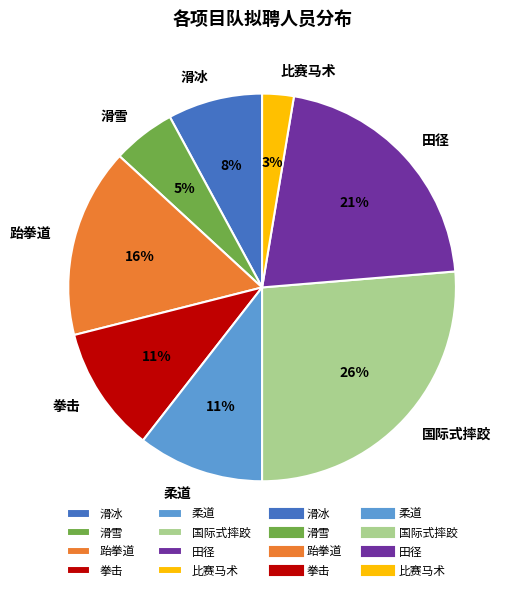

Which has a higher value, 田径 or 滑雪?

田径